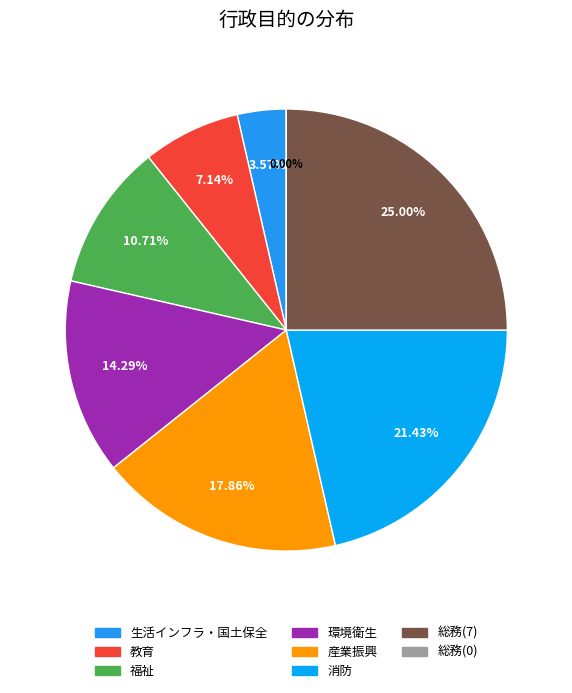

What is the change in value from 生活インフラ・国土保全 to 環境衛生?

+3